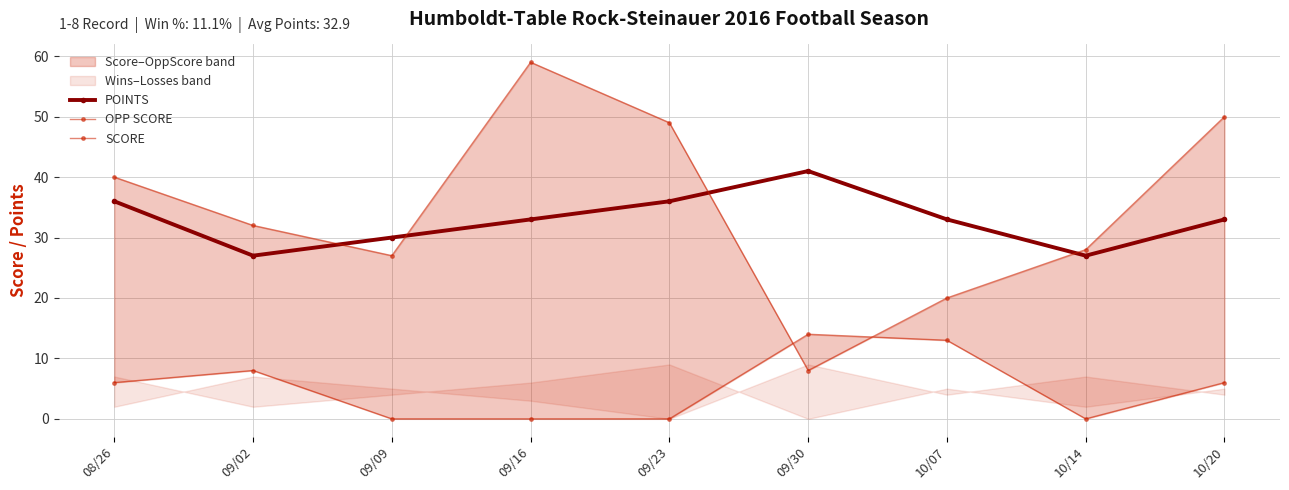

At which category does SCORE reach its first local valley?

10/14